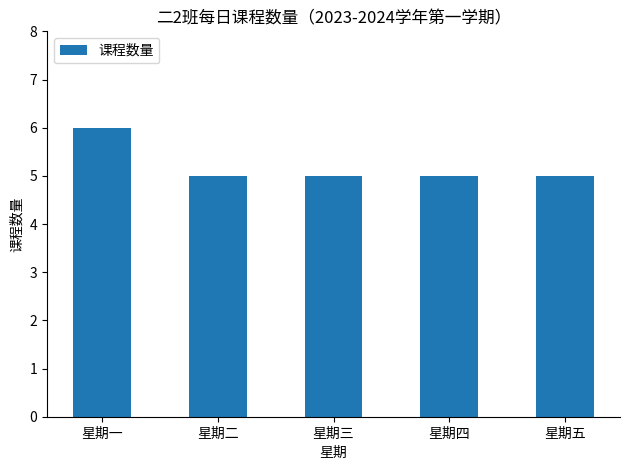

What value does the data have at 星期三?

5